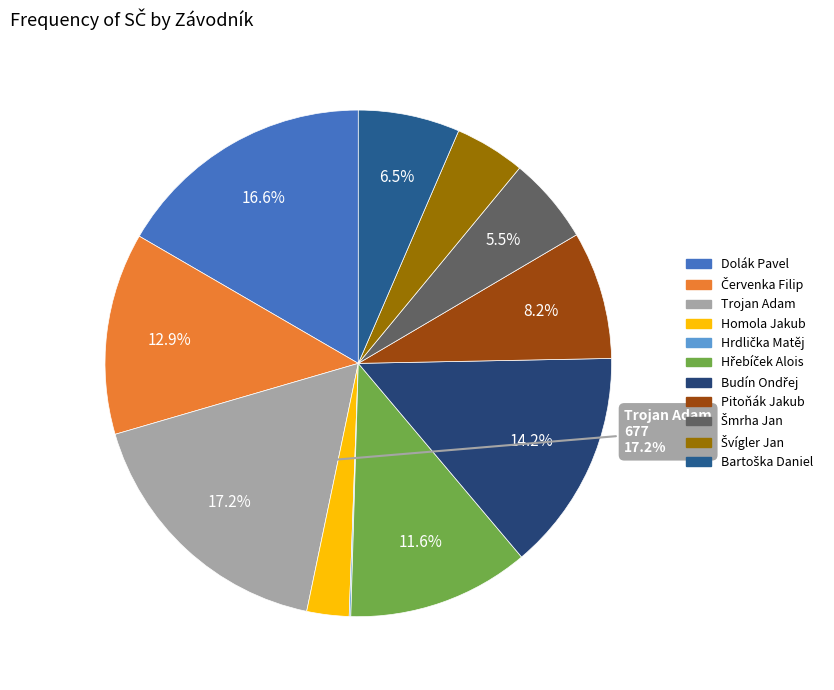

True or false: Homola Jakub accounts for 3% of the total.

True